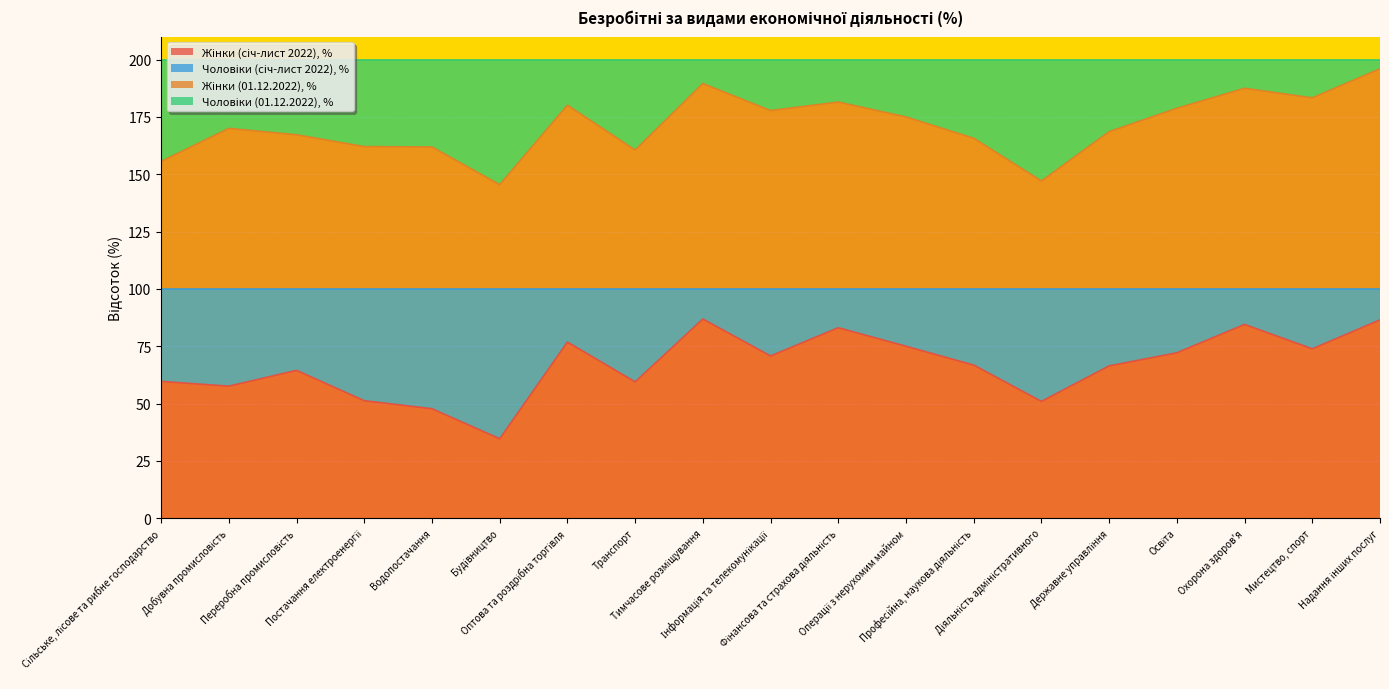

At how many categories does at least one series exceed 37?

19